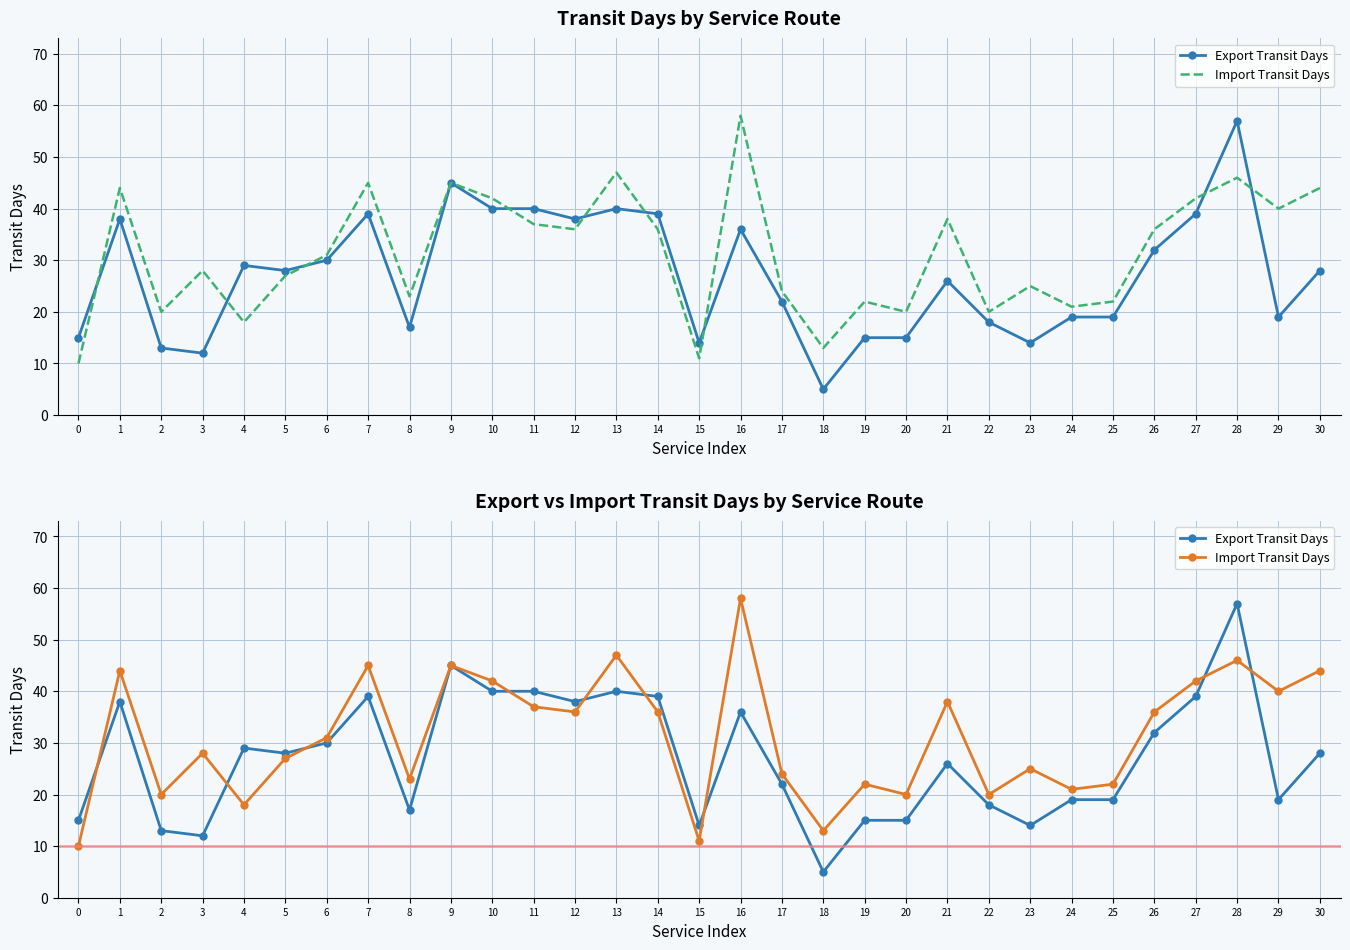

True or false: Export Transit Days and Import Transit Days intersect in this chart.

True